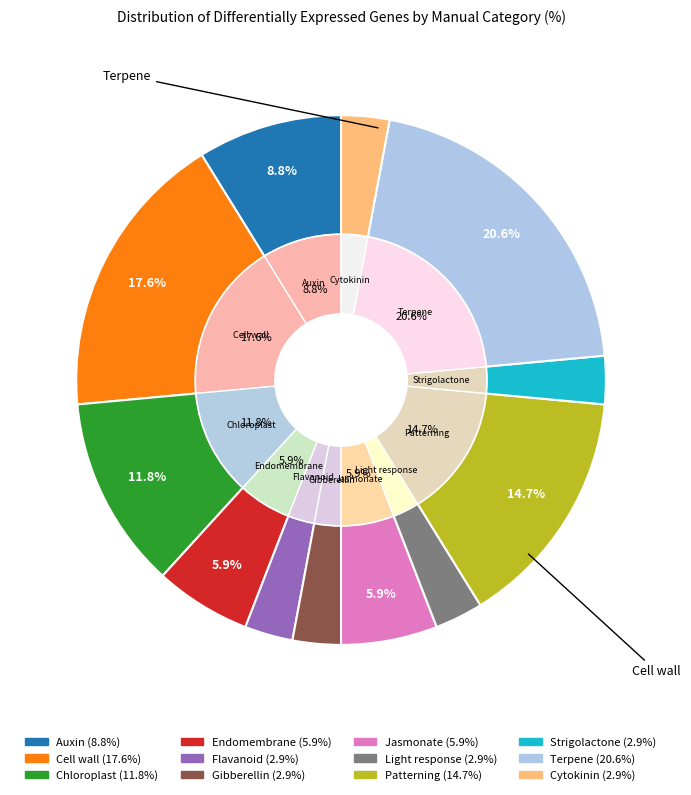

How many slices are in this pie chart?

12